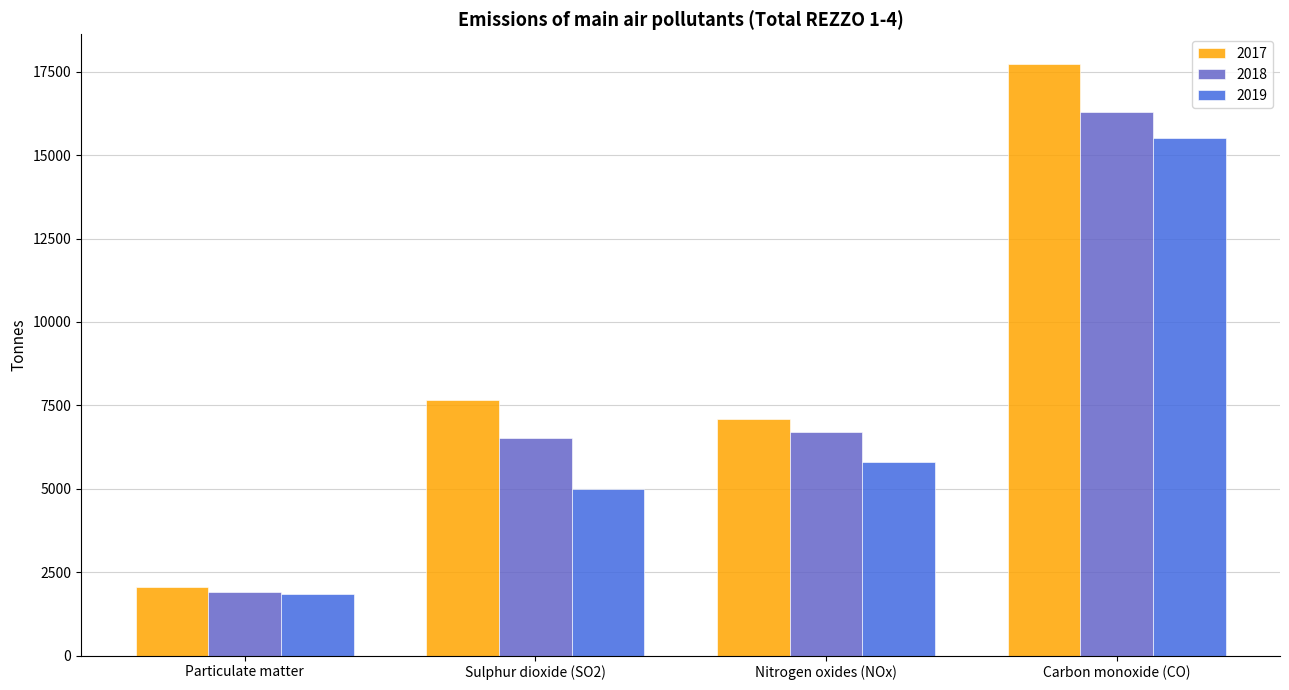

What is the sum of all 2017 values?

34533.7